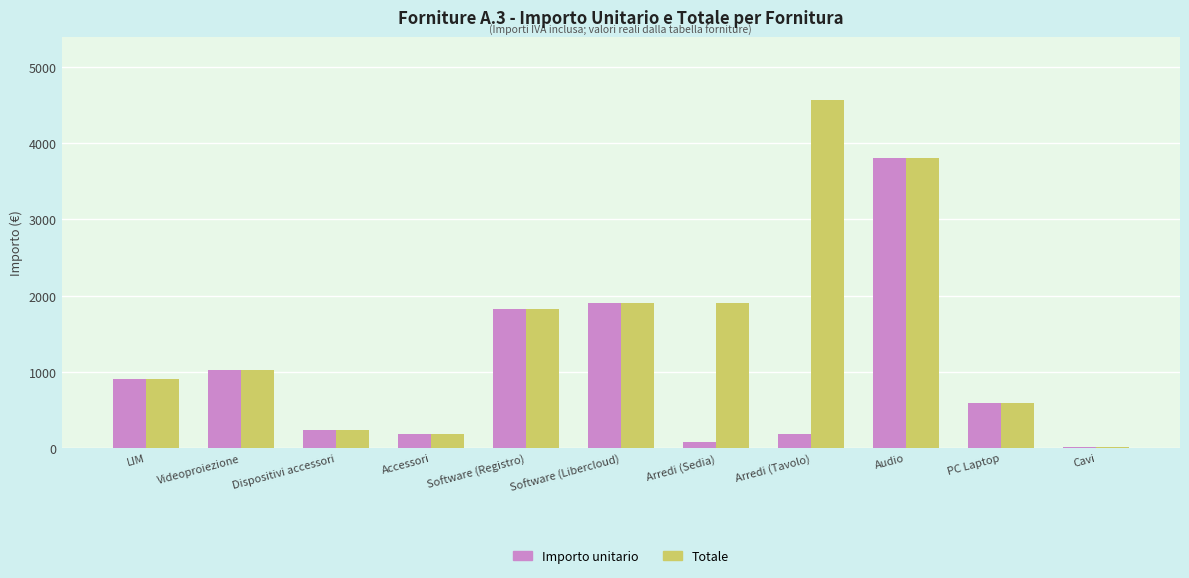

What is the average value of the Totale series?

1545.5